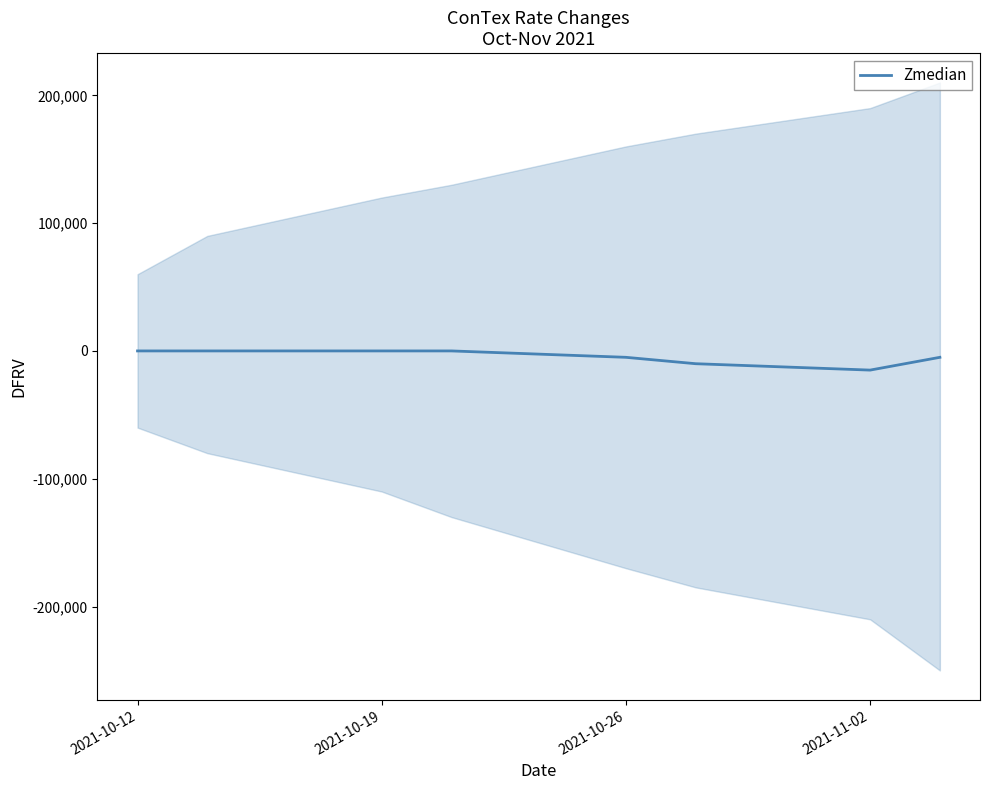

What is the minimum value for Zmedian?

-15000